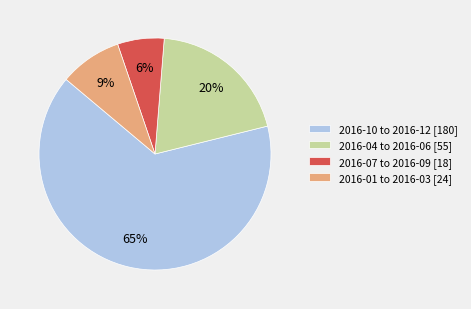

Which category has the biggest portion of the pie?

2016-10 to 2016-12 [180]